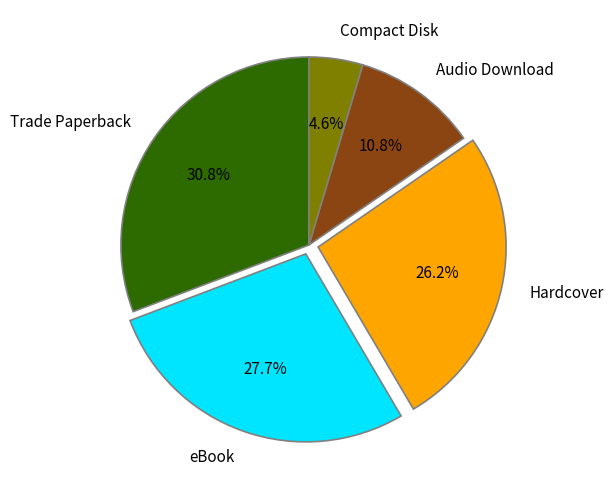

Which has a higher value, Hardcover or eBook?

eBook